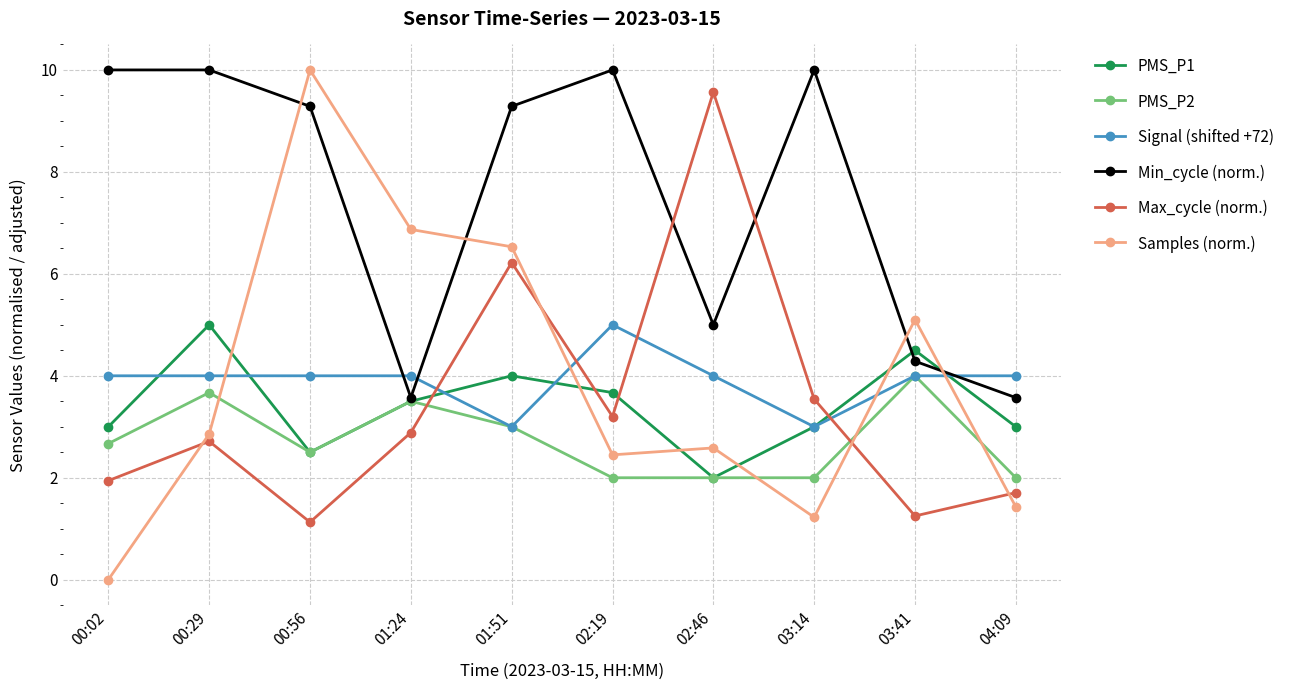

What is the difference between the highest and lowest values at 02:46?

7.6